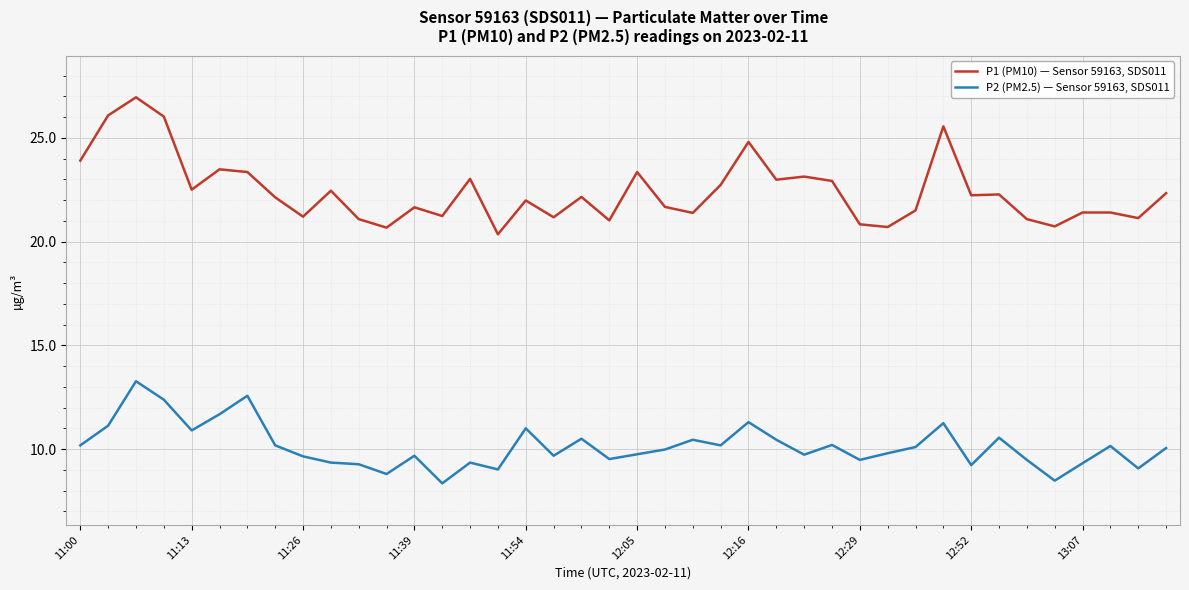

Which series has the largest total across all categories?

P1 (PM10) — Sensor 59163, SDS011